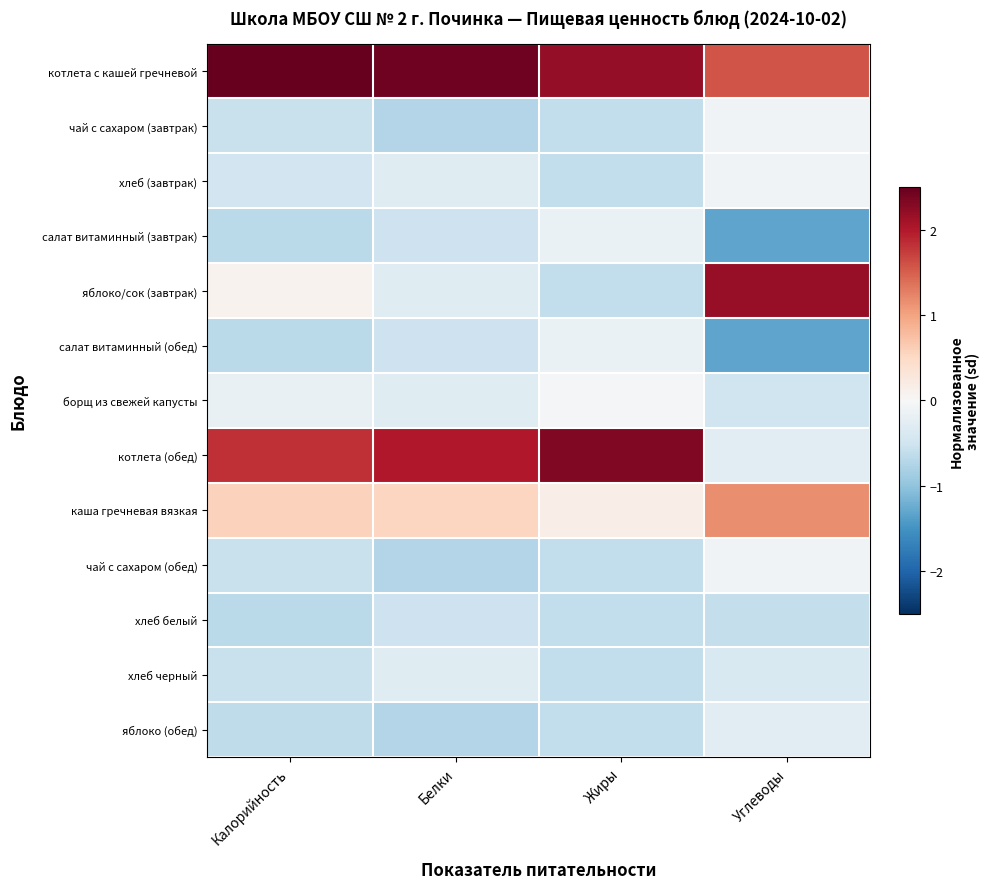

Reading left to right, extract all data points from this chart.

котлета с кашей гречневой: Калорийность=2.5	Белки=2.4	Жиры=2.2	Углеводы=1.6
чай с сахаром (завтрак): Калорийность=-0.6	Белки=-0.7	Жиры=-0.6	Углеводы=-0.1
хлеб (завтрак): Калорийность=-0.5	Белки=-0.3	Жиры=-0.6	Углеводы=-0.1
салат витаминный (завтрак): Калорийность=-0.7	Белки=-0.5	Жиры=-0.2	Углеводы=-1.3
яблоко/сок (завтрак): Калорийность=0.1	Белки=-0.3	Жиры=-0.6	Углеводы=2.2
салат витаминный (обед): Калорийность=-0.7	Белки=-0.5	Жиры=-0.2	Углеводы=-1.3
борщ из свежей капусты: Калорийность=-0.2	Белки=-0.3	Жиры=-0.1	Углеводы=-0.5
котлета (обед): Калорийность=1.8	Белки=2.0	Жиры=2.3	Углеводы=-0.3
каша гречневая вязкая: Калорийность=0.6	Белки=0.5	Жиры=0.2	Углеводы=1.2
чай с сахаром (обед): Калорийность=-0.6	Белки=-0.7	Жиры=-0.6	Углеводы=-0.1
хлеб белый: Калорийность=-0.7	Белки=-0.5	Жиры=-0.6	Углеводы=-0.6
хлеб черный: Калорийность=-0.6	Белки=-0.3	Жиры=-0.6	Углеводы=-0.4
яблоко (обед): Калорийность=-0.6	Белки=-0.7	Жиры=-0.6	Углеводы=-0.3